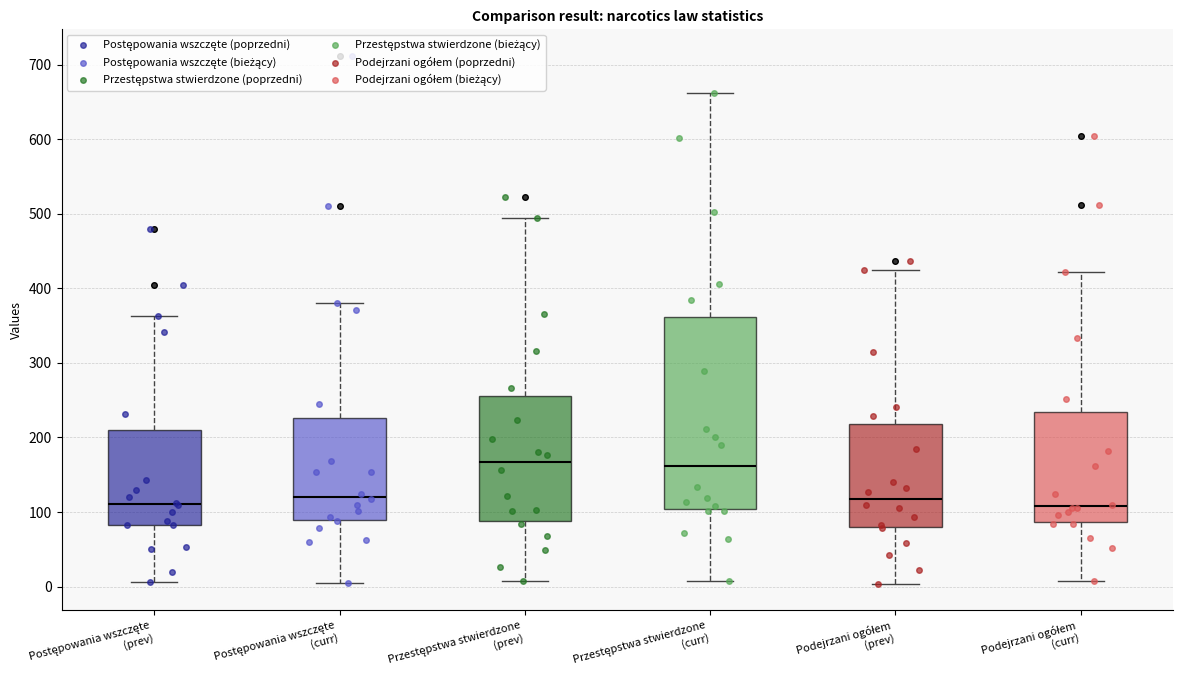

Which box is the tallest, from its lower edge to its upper edge?

Przestępstwa stwierdzone (curr)